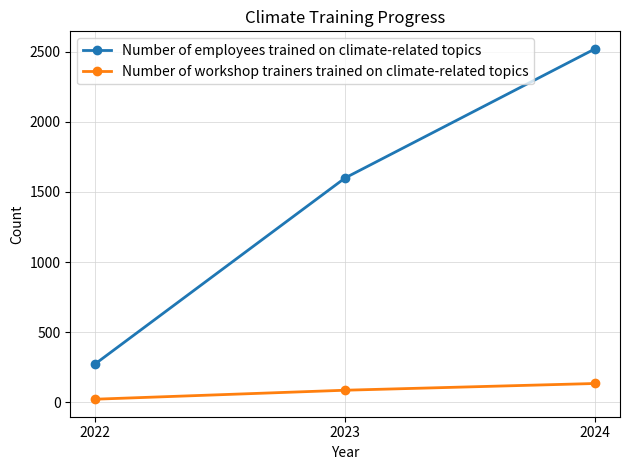

Rank the series by their average value, from highest to lowest.

Number of employees trained on climate-related topics, Number of workshop trainers trained on climate-related topics